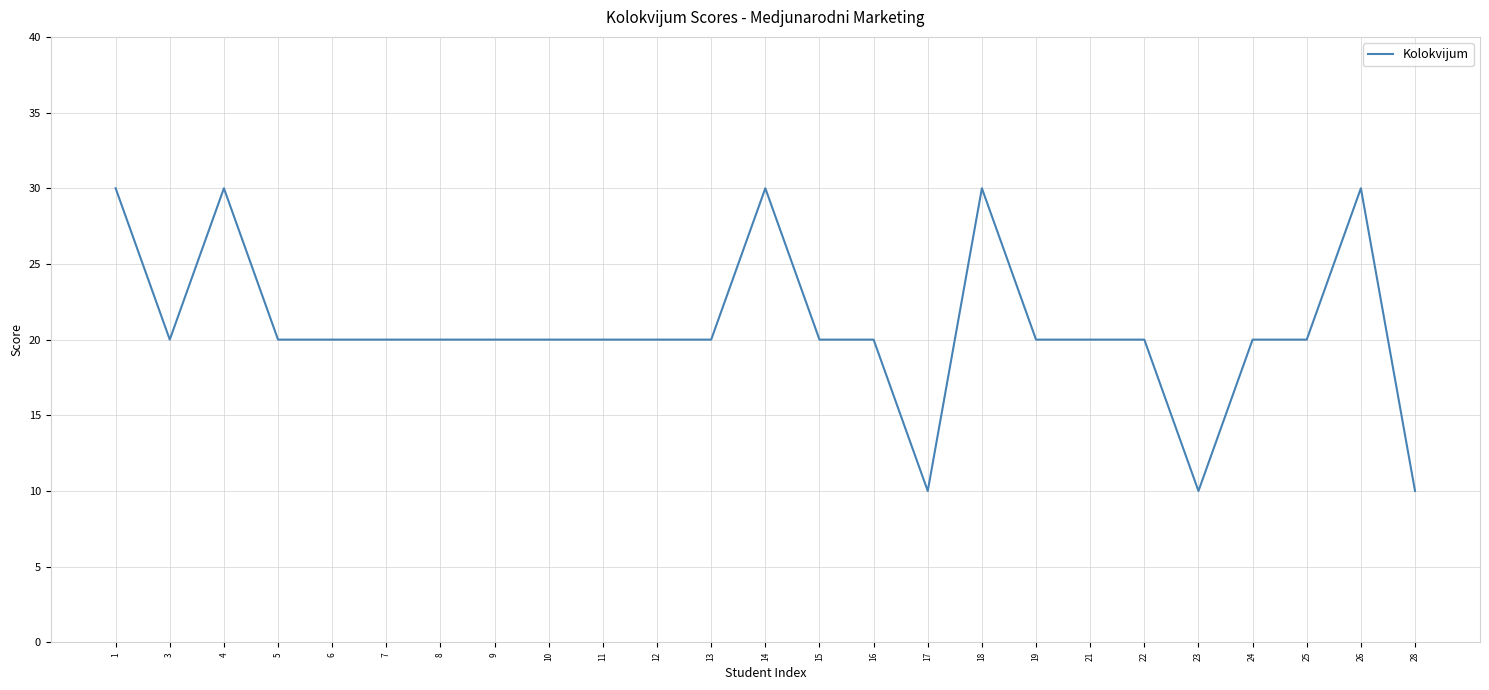

Is this an area chart (filled region under the line)?

No